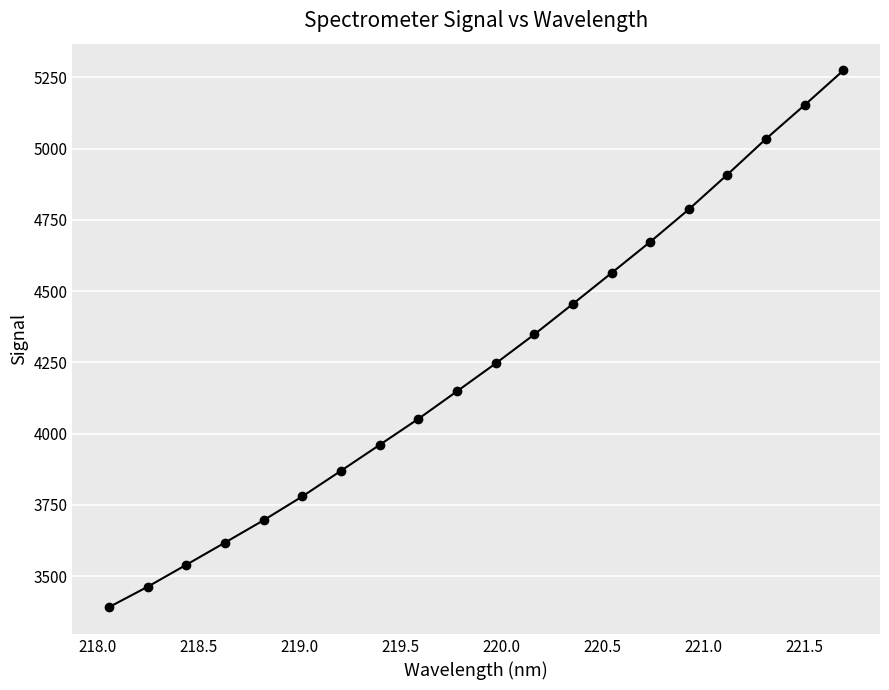

What is the value of the 5th point from the left?

3696.7